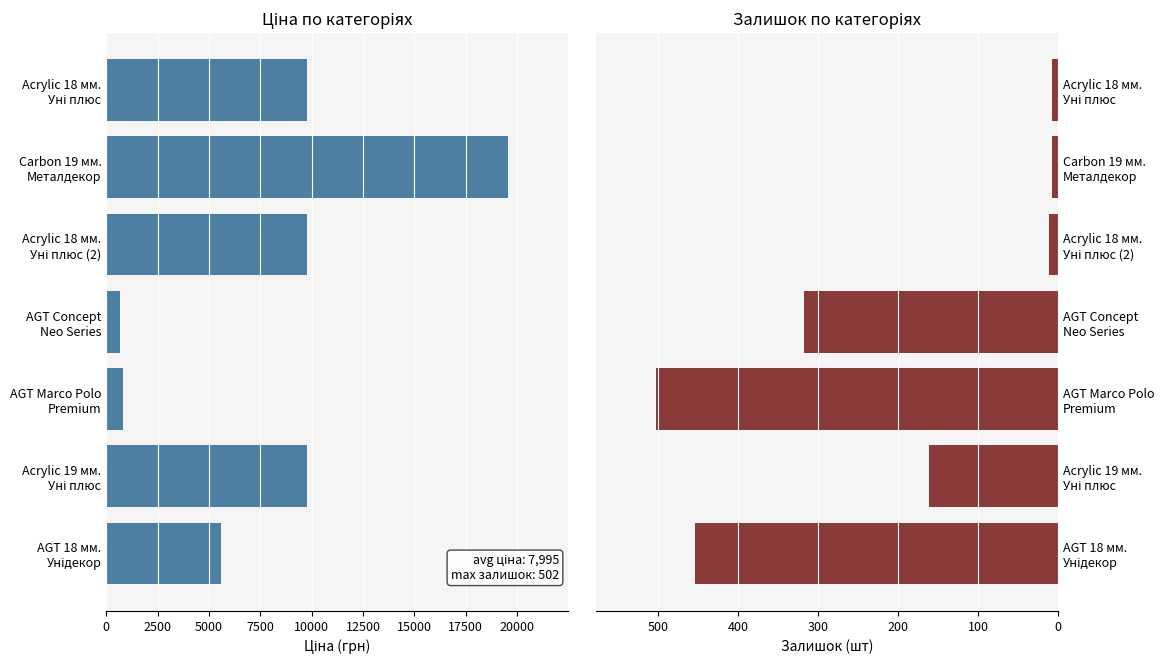

True or false: Ціна has a value of 1115.9 at AGT Marco Polo Premium.

False